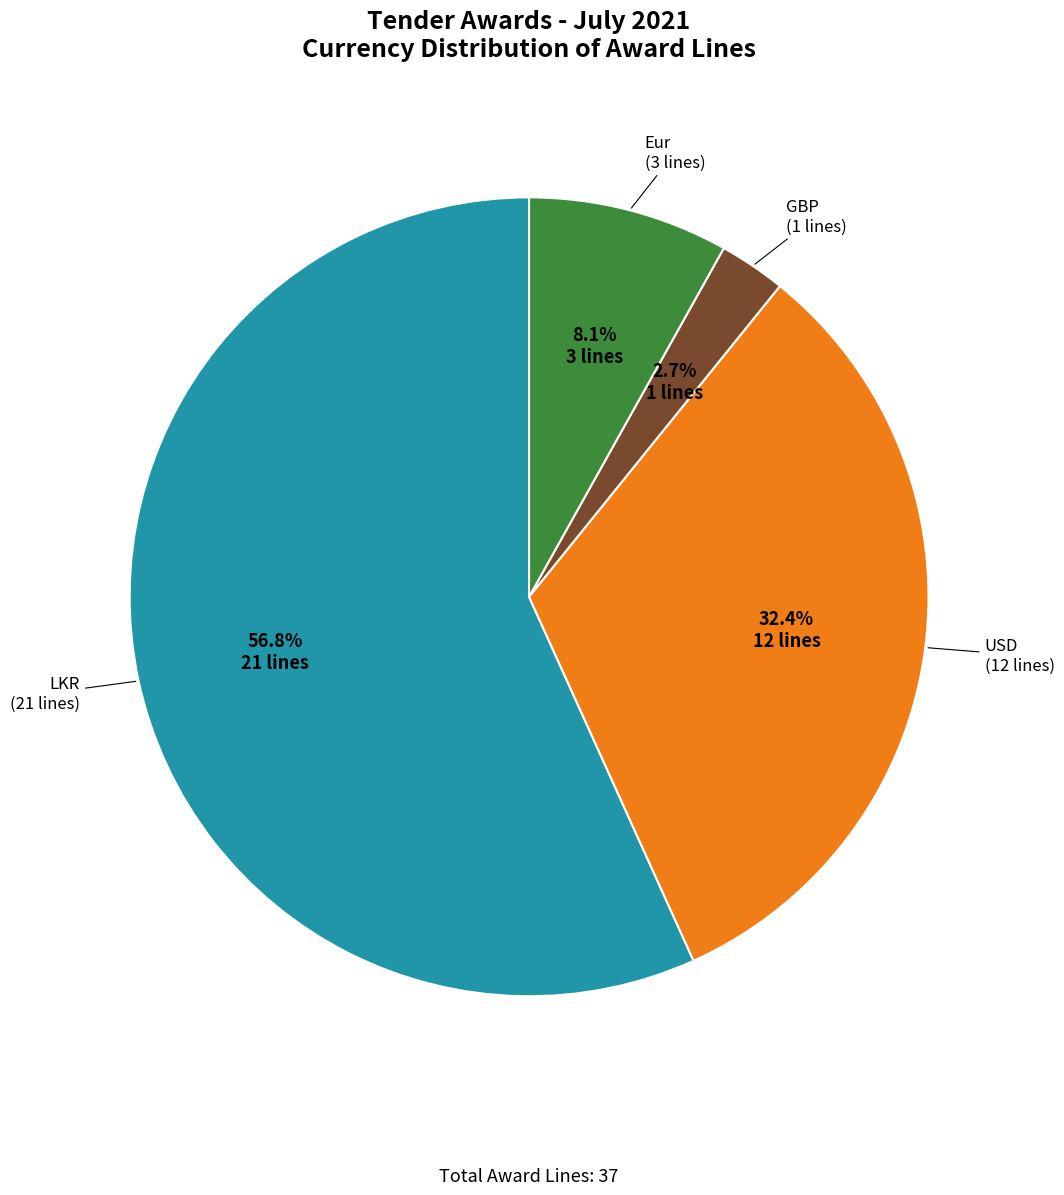

Is there any slice that represents more than half of the pie?

Yes